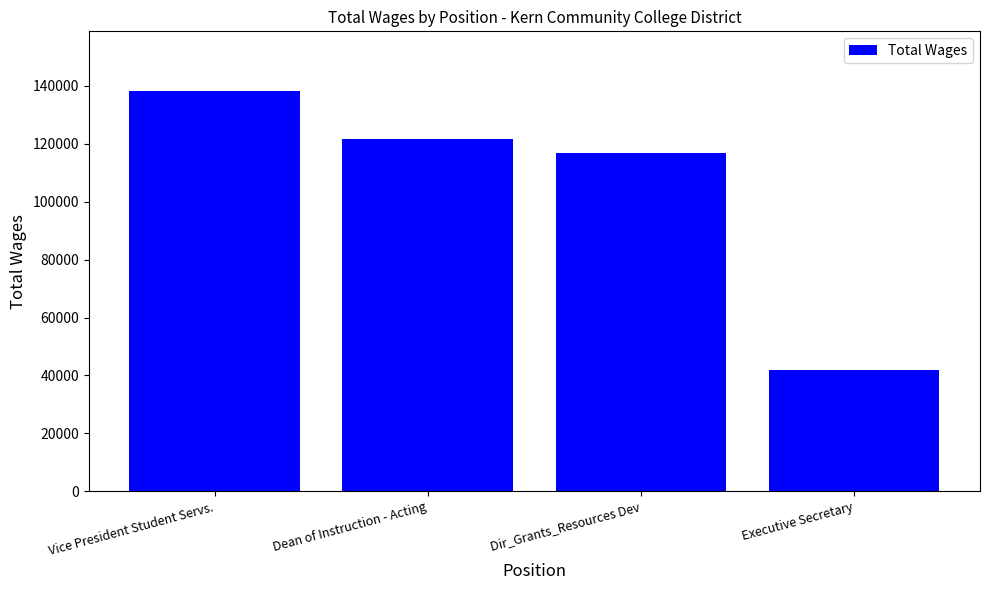

Reading left to right, transcribe all the data shown in this chart.

Vice President Student Servs.=138157	Dean of Instruction - Acting=121615	Dir_Grants_Resources Dev=116900	Executive Secretary=41777